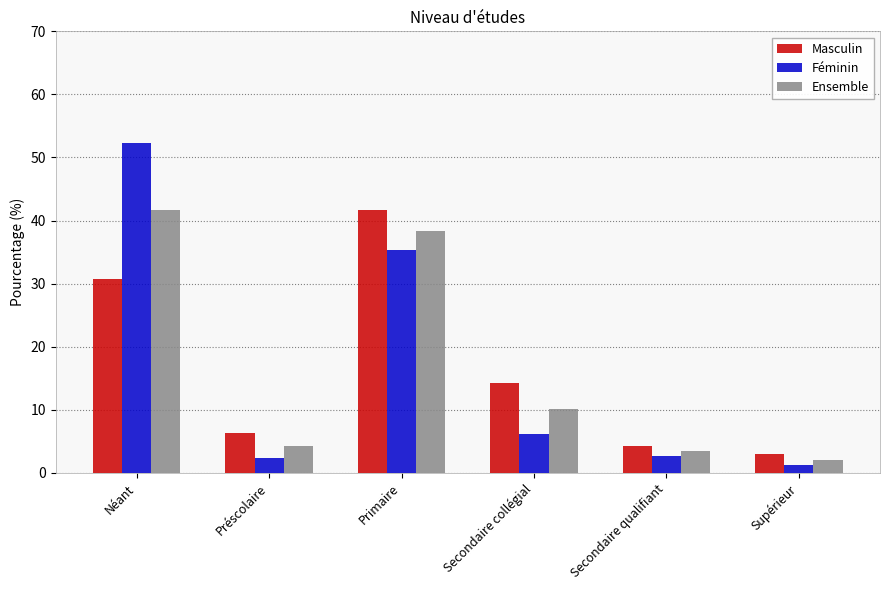

What is the smallest value displayed?

1.2